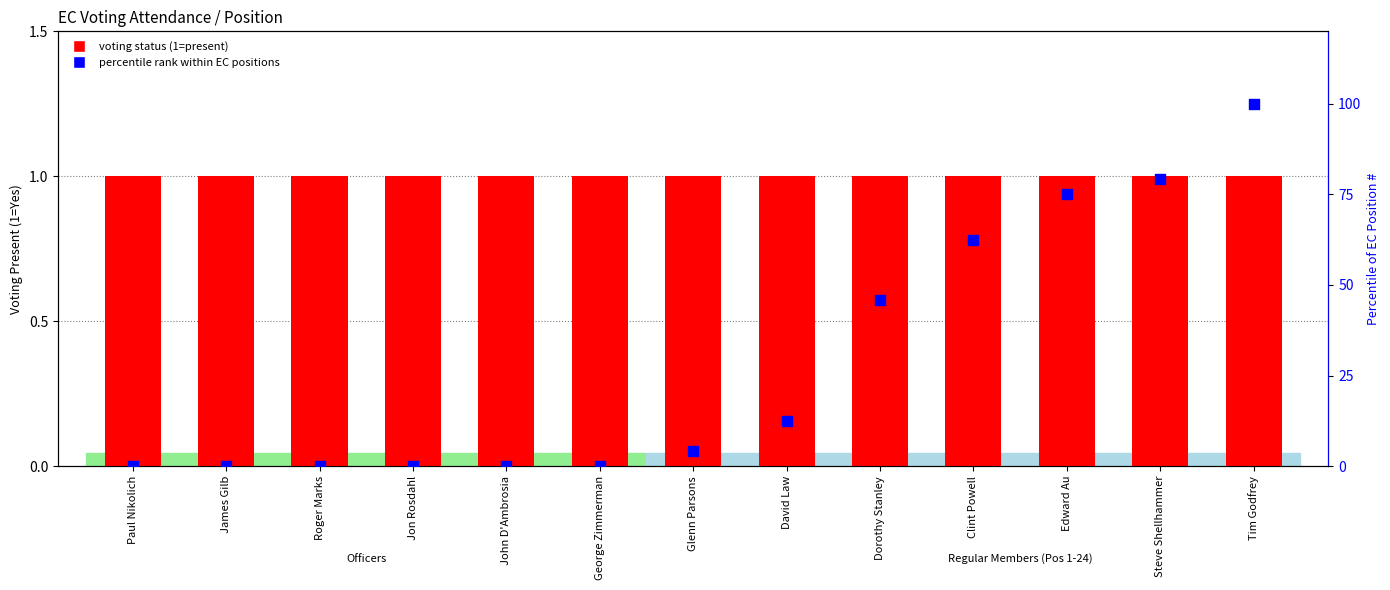

Which series has the widest spread of Y values?

EC position rank